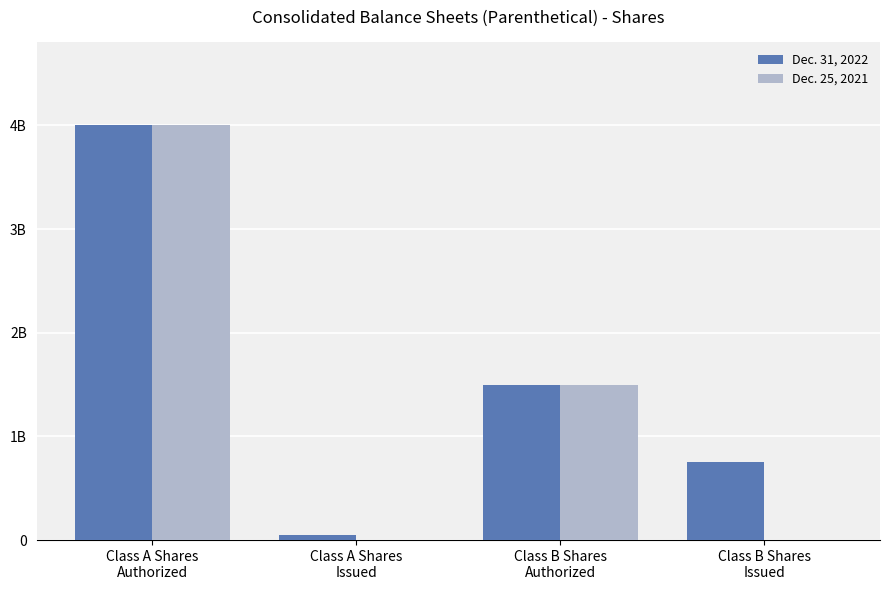

Are the bars horizontal?

No